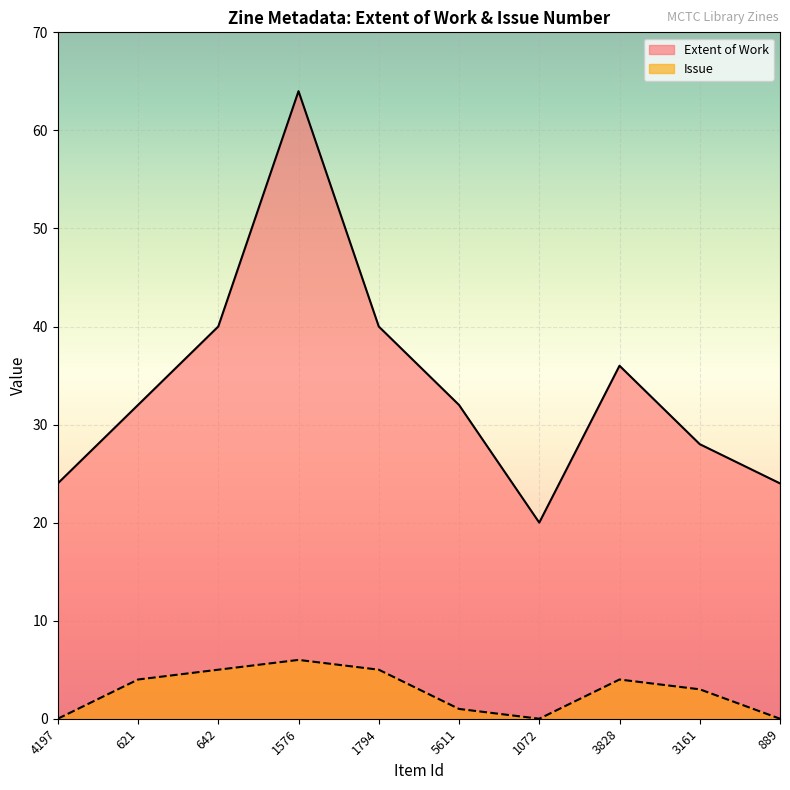

Rank the categories by Issue value from lowest to highest.

4197, 1072, 889, 5611, 3161, 621, 3828, 642, 1794, 1576